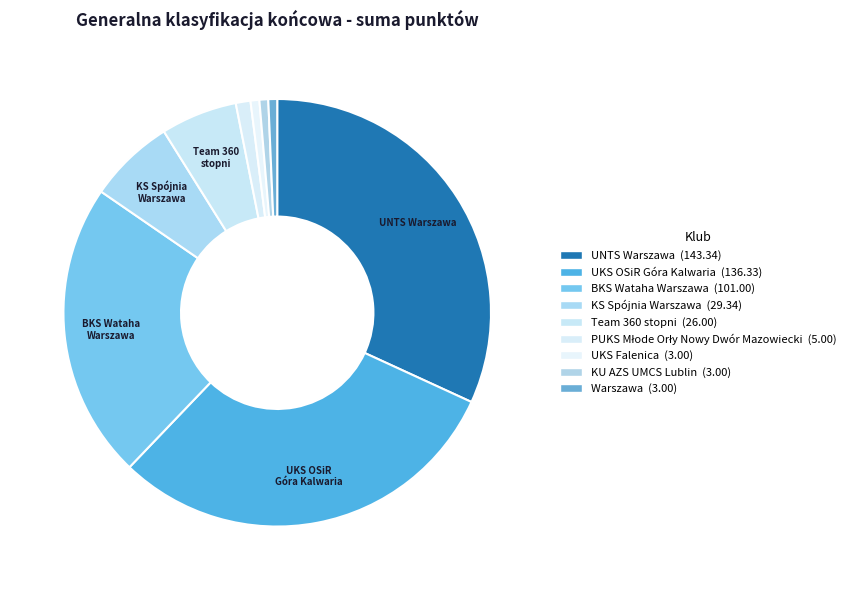

What portion of the pie excludes KS Spójnia Warszawa?

93.5%